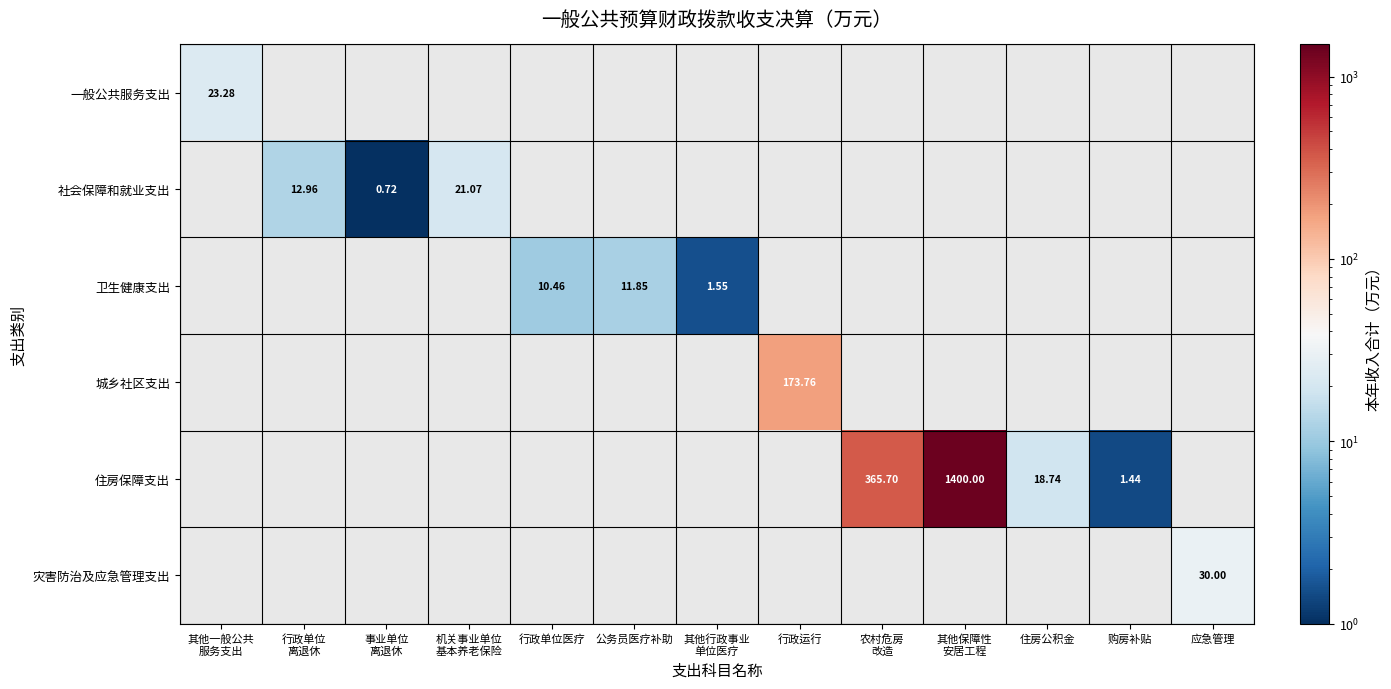

Which label corresponds to the smallest value in the chart?

事业单位
离退休